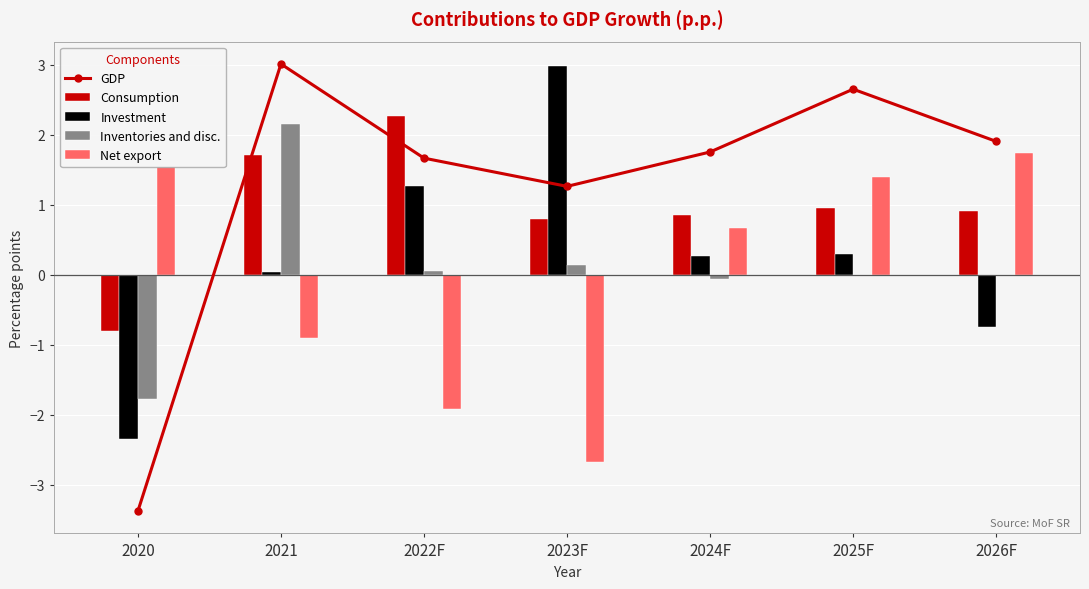

Is it true that Investment equals 0.3 at 2025F?

True